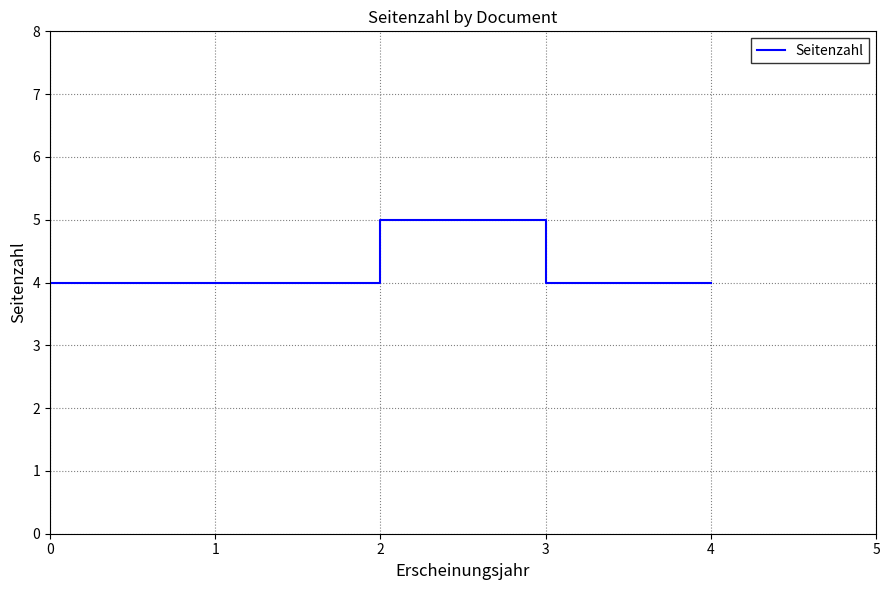

True or false: there are more than 1 points higher than both neighbors.

False